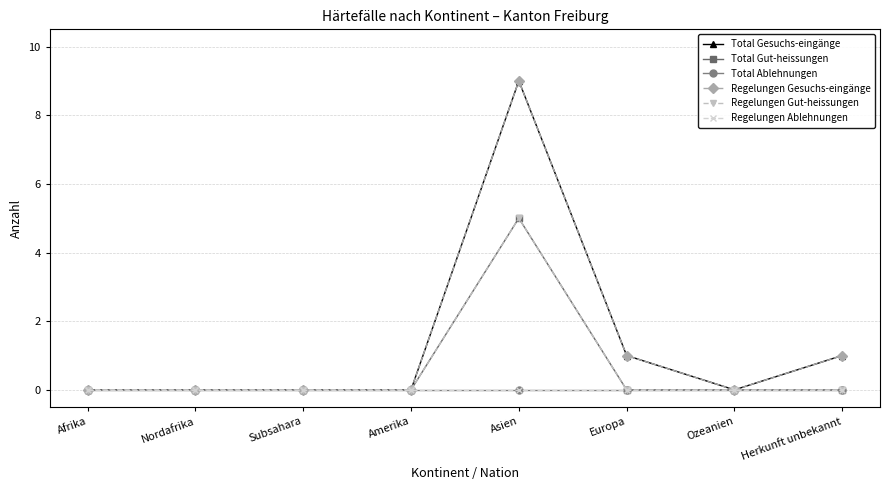

At which category is the sum across all series the highest?

Asien